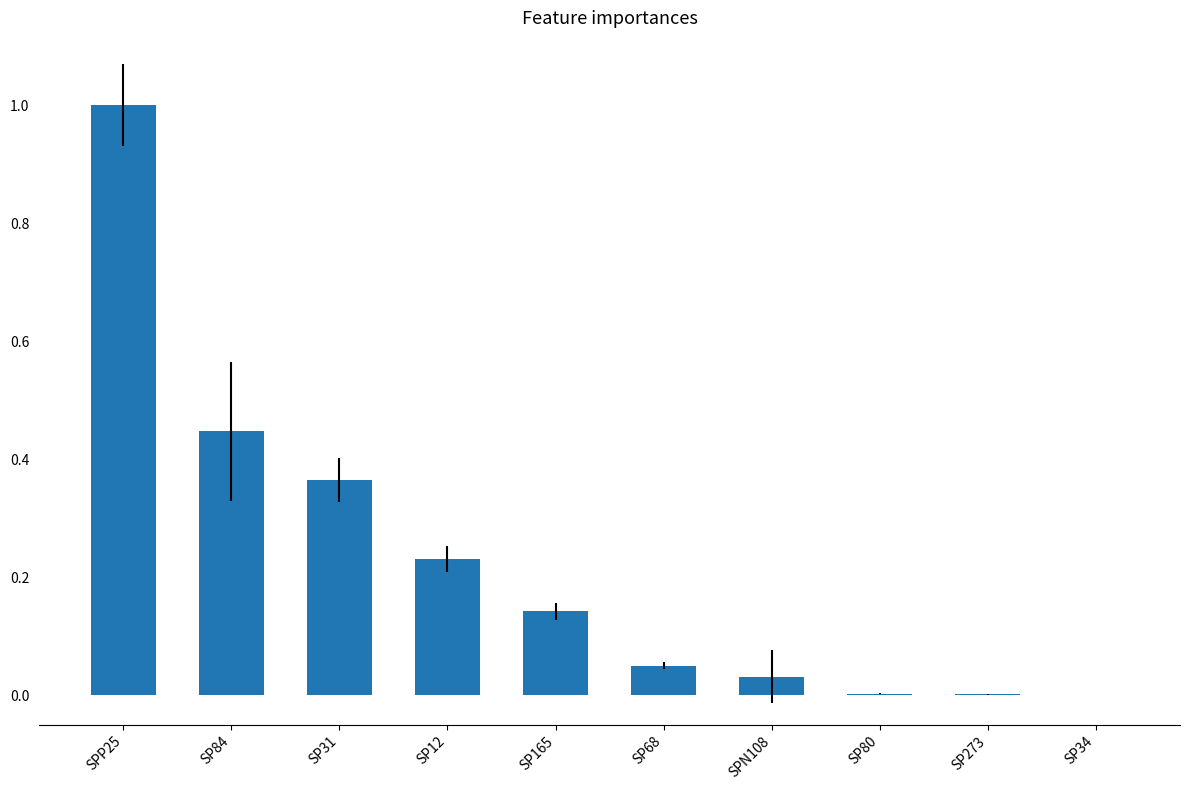

True or false: the data shows 0.0 at SP80.

True